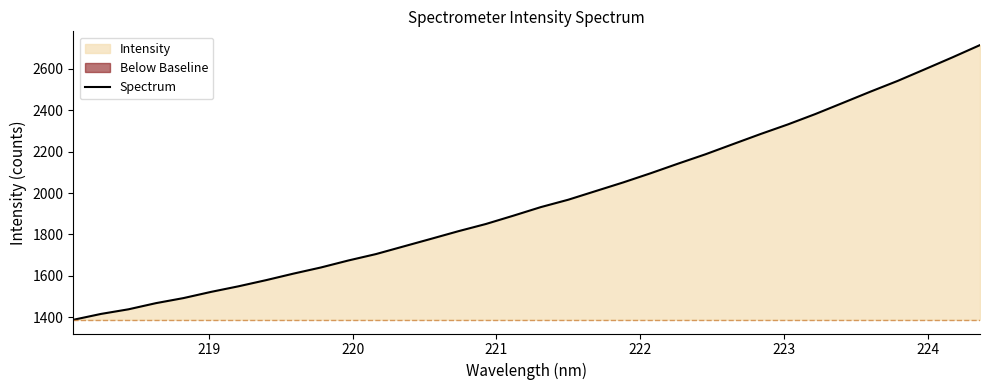

What is the sum of all values?

66610.9